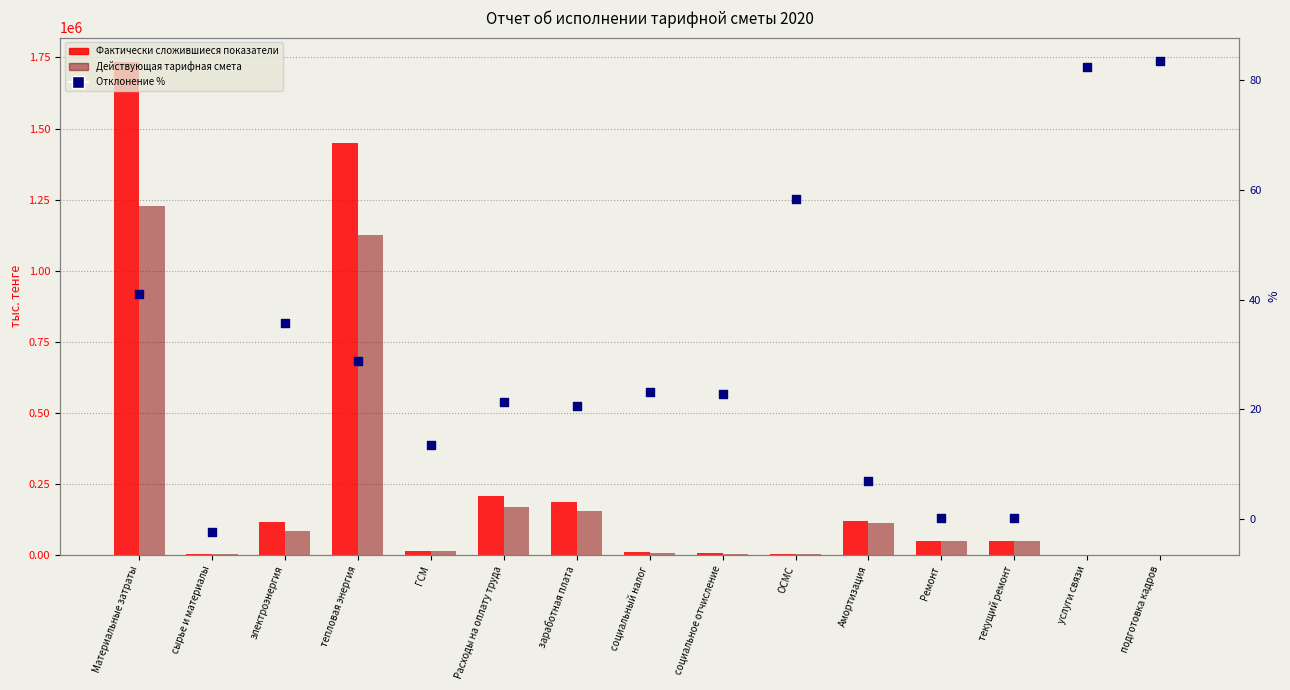

At how many categories does at least one series exceed 92112?

6